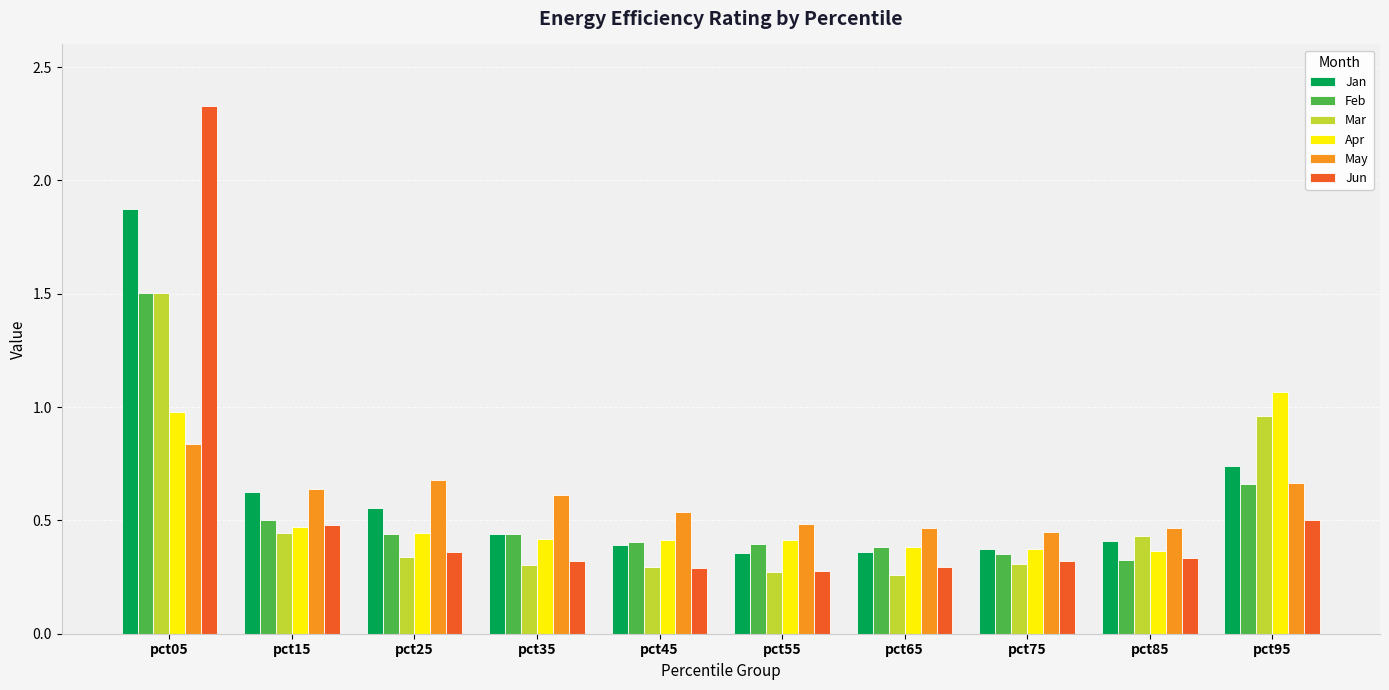

Between pct75 and pct95, which series saw the biggest shift?

Apr